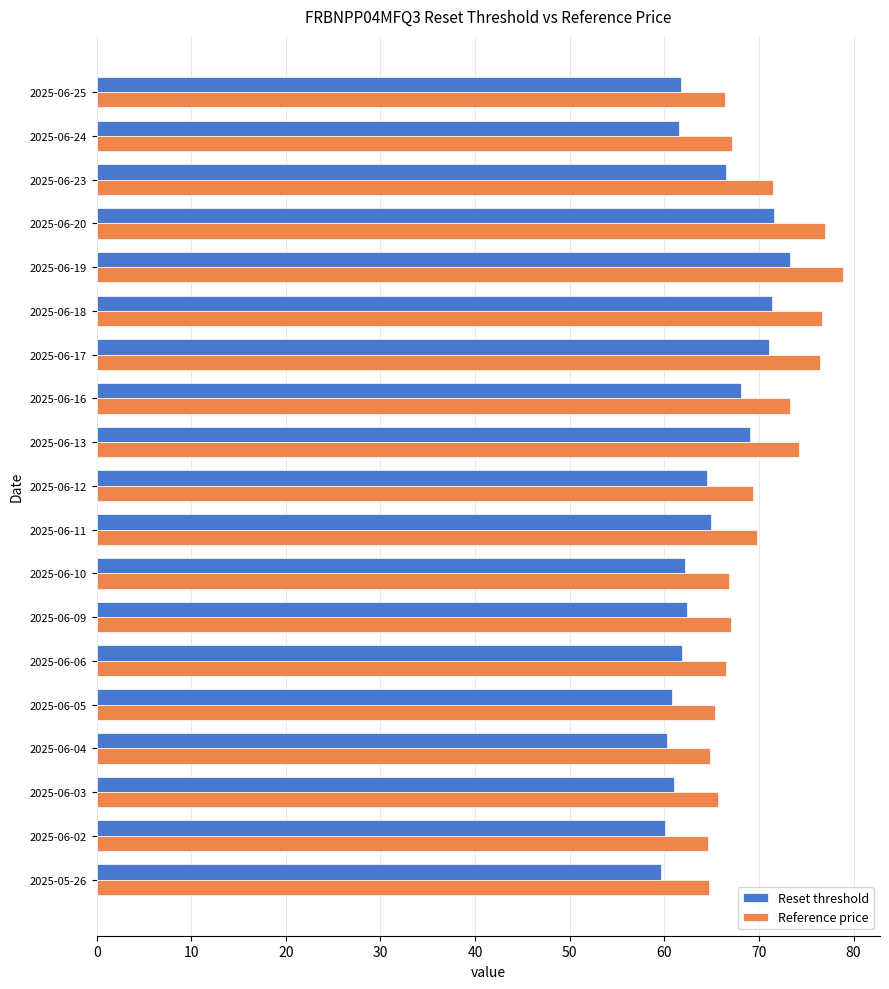

What is the total value across all series at 2025-06-10?

129.1